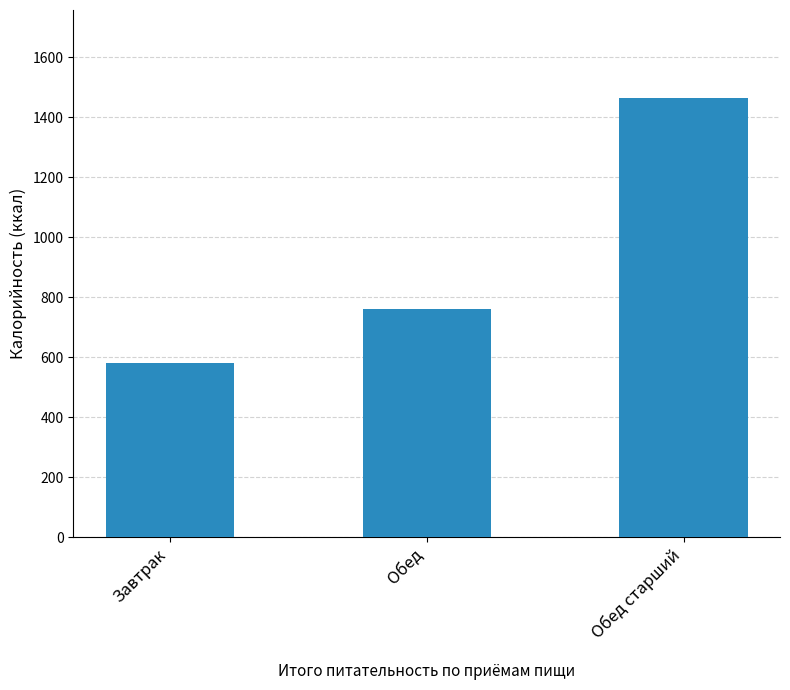

What is the change in value from Завтрак to Обед?

+180